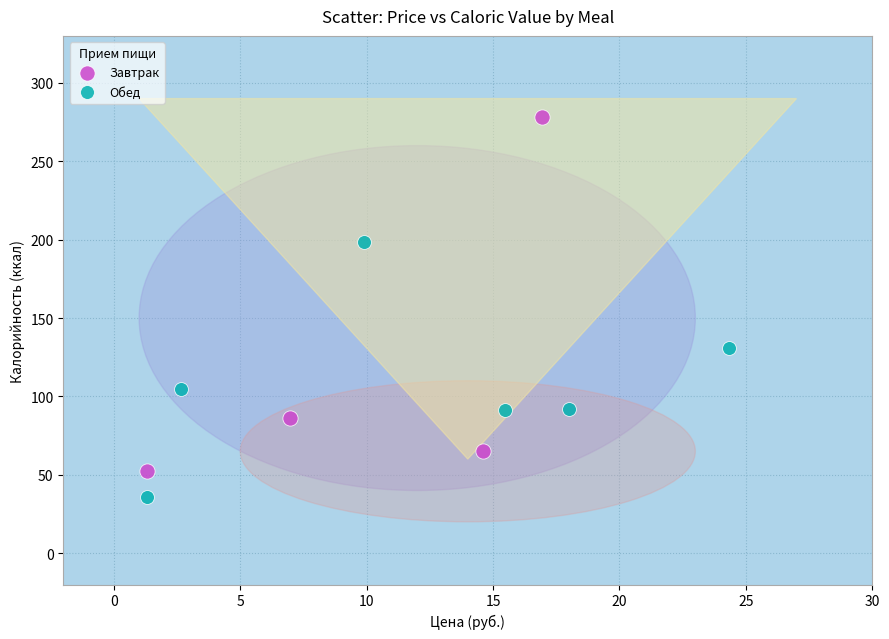

Which series contains the highest Y value?

Завтрак